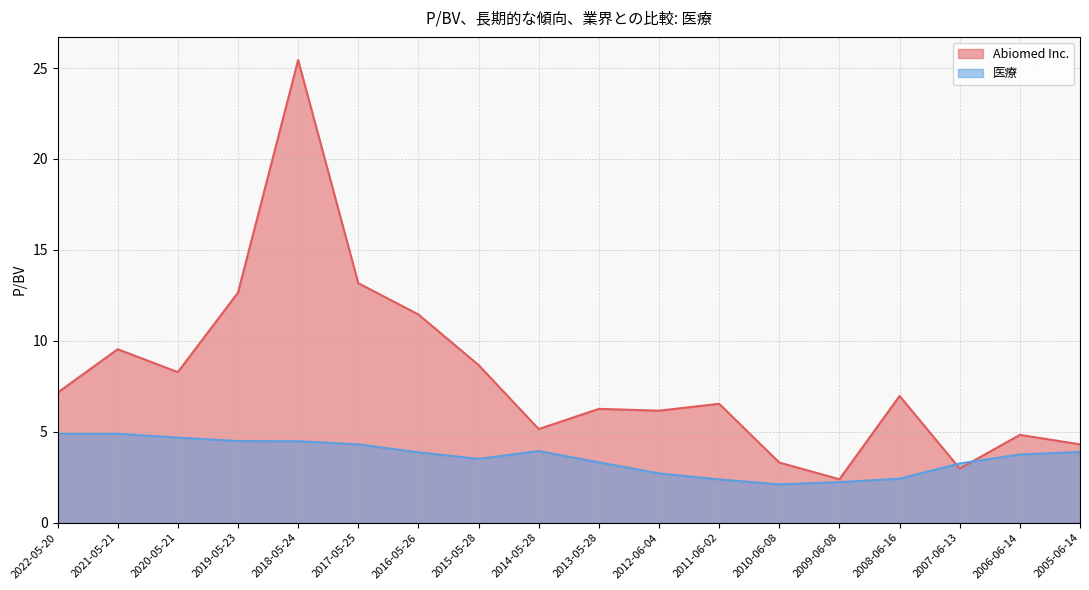

List the series in order of their peak value, lowest first.

医療, Abiomed Inc.